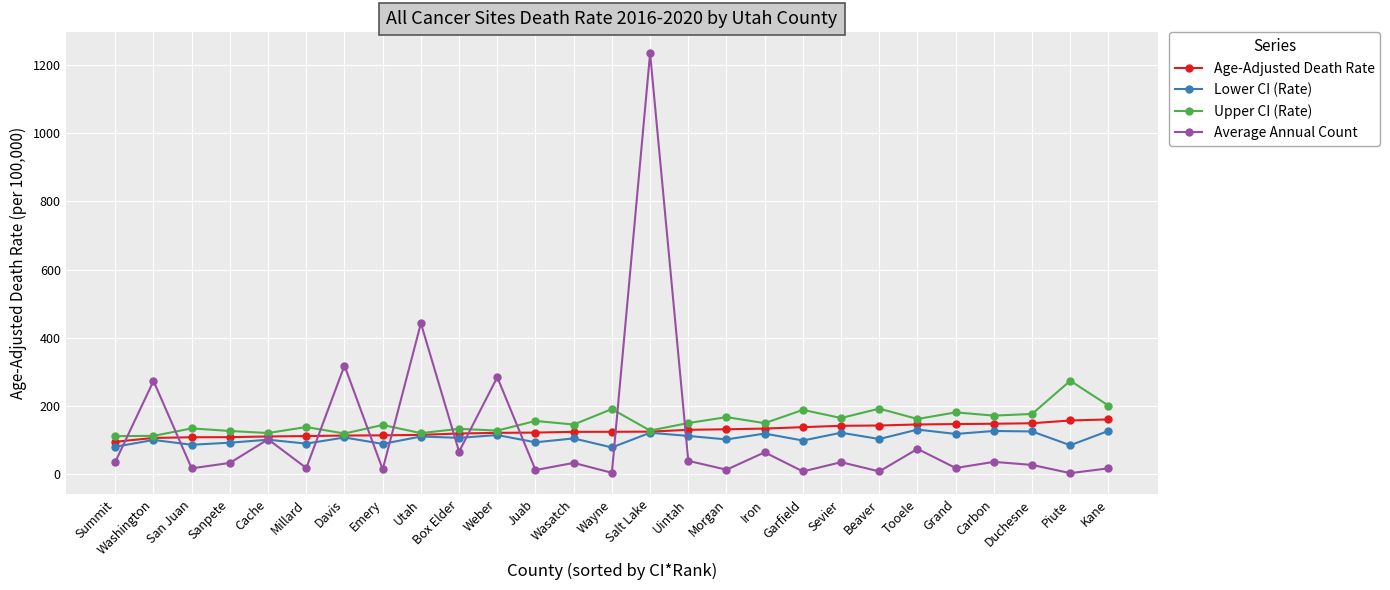

What is the sum of the Average Annual Count values at Uintah and Iron?

105.0